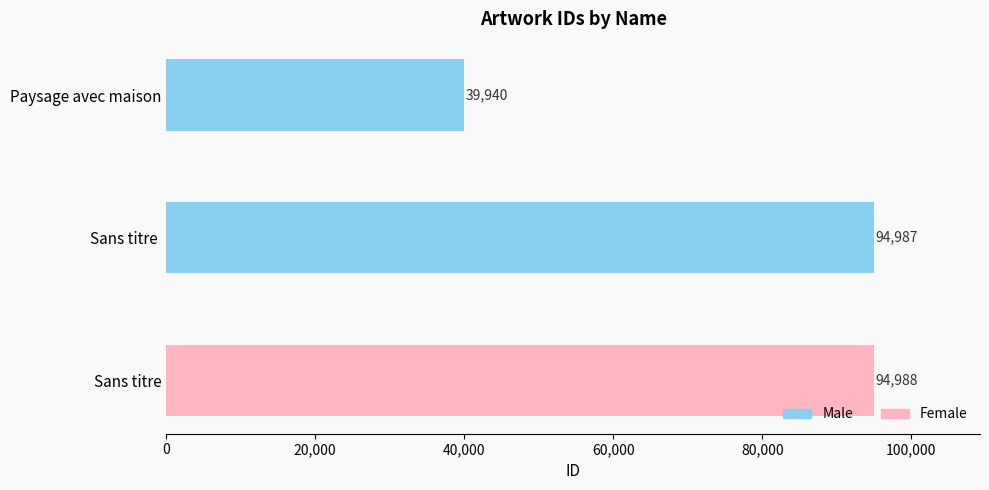

At which label is the value closest to 67464?

Sans titre 